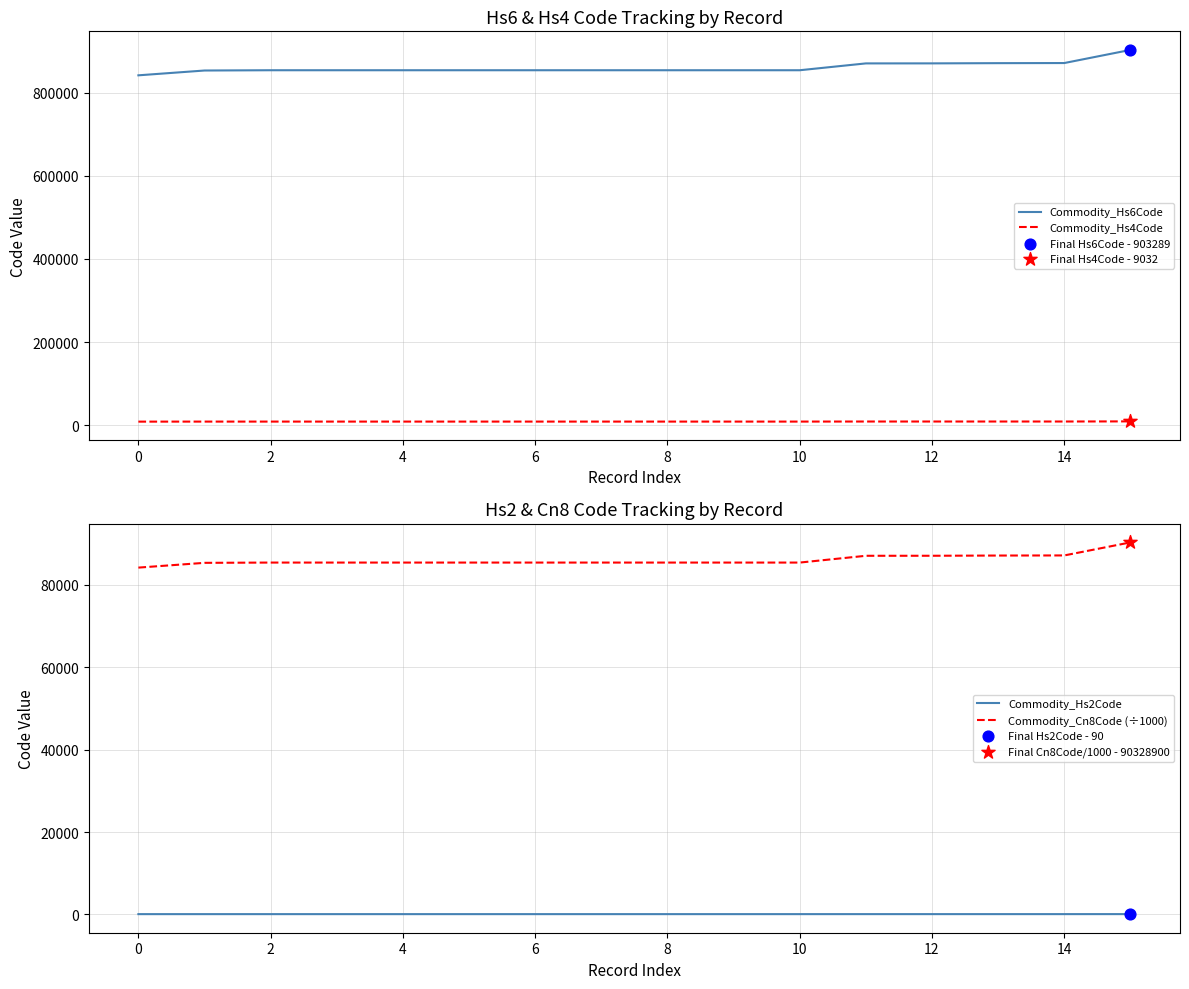

What are all the series names shown in the legend?

Commodity_Hs6Code, Commodity_Hs4Code, Commodity_Hs2Code, Commodity_Cn8Code (÷1000)